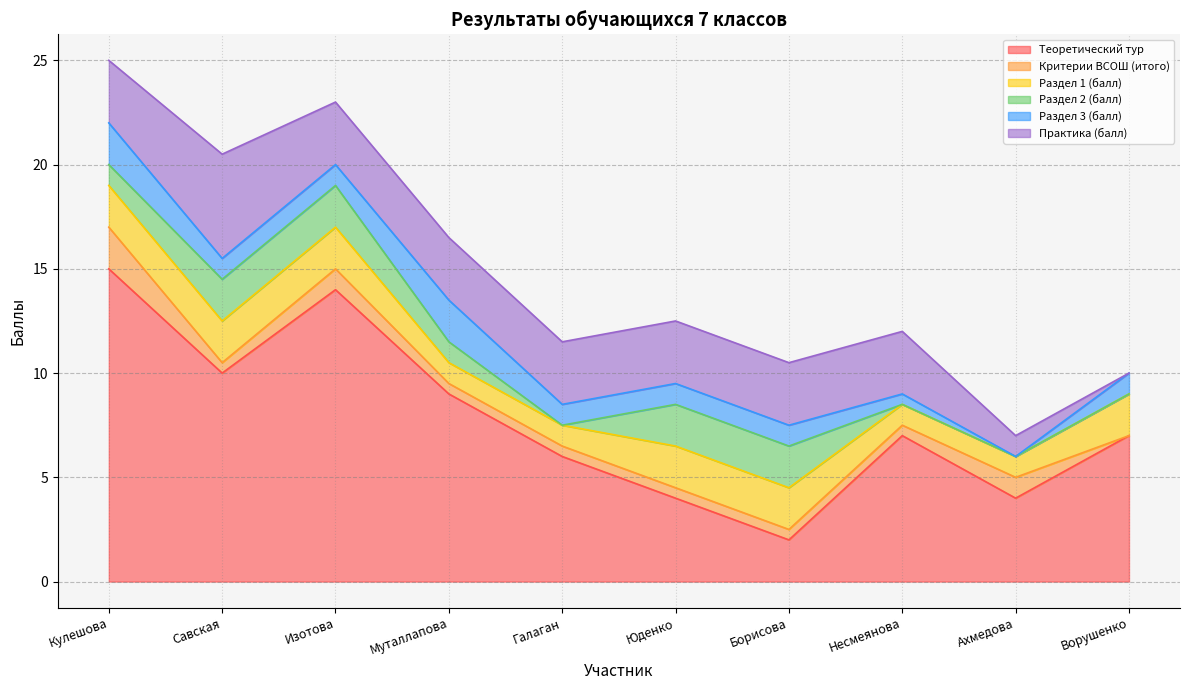

Between which two adjacent categories do Критерии ВСОШ (итого) and Раздел 2 (балл) first intersect?

Кулешова and Савская